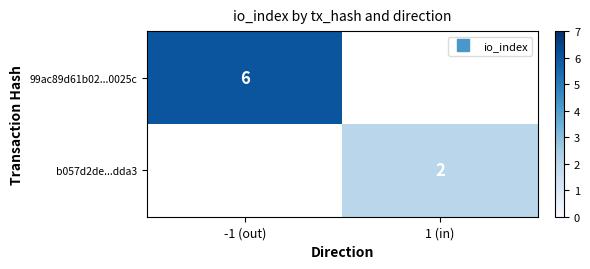

At how many categories does at least one series exceed 5?

1